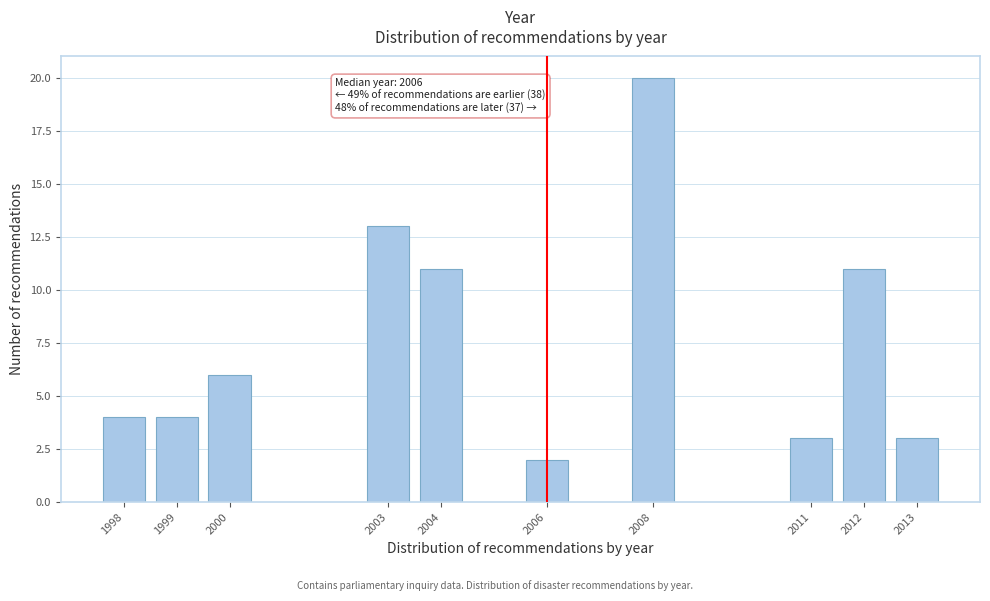

Reading left to right, transcribe all the data shown in this chart.

1998=4	1999=4	2000=6	2003=13	2004=11	2006=2	2008=20	2011=3	2012=11	2013=3